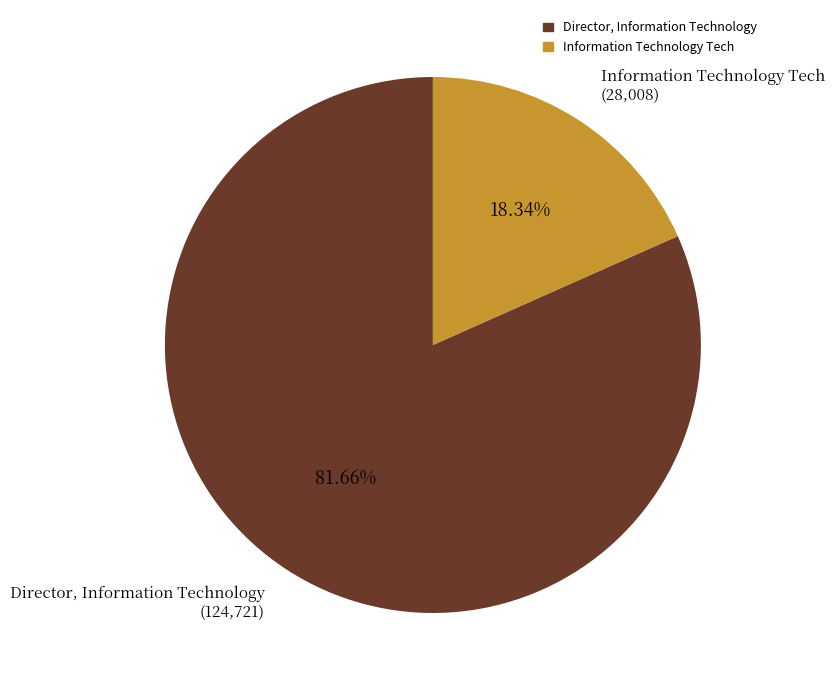

What is the ratio of the value at Director, Information Technology to the value at Information Technology Tech?

4.5